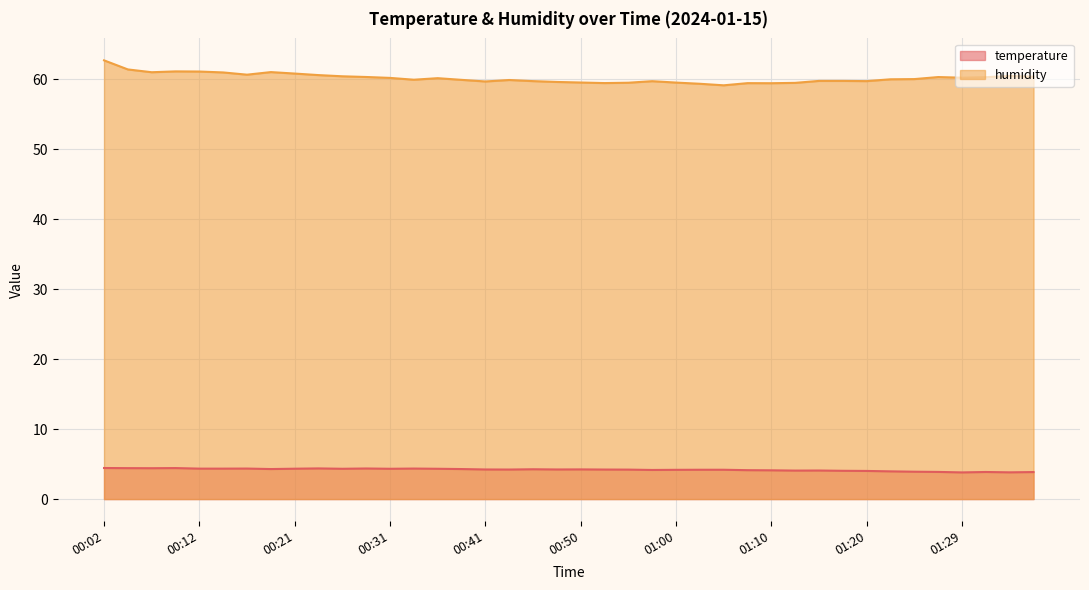

True or false: temperature and humidity cross at least once.

False